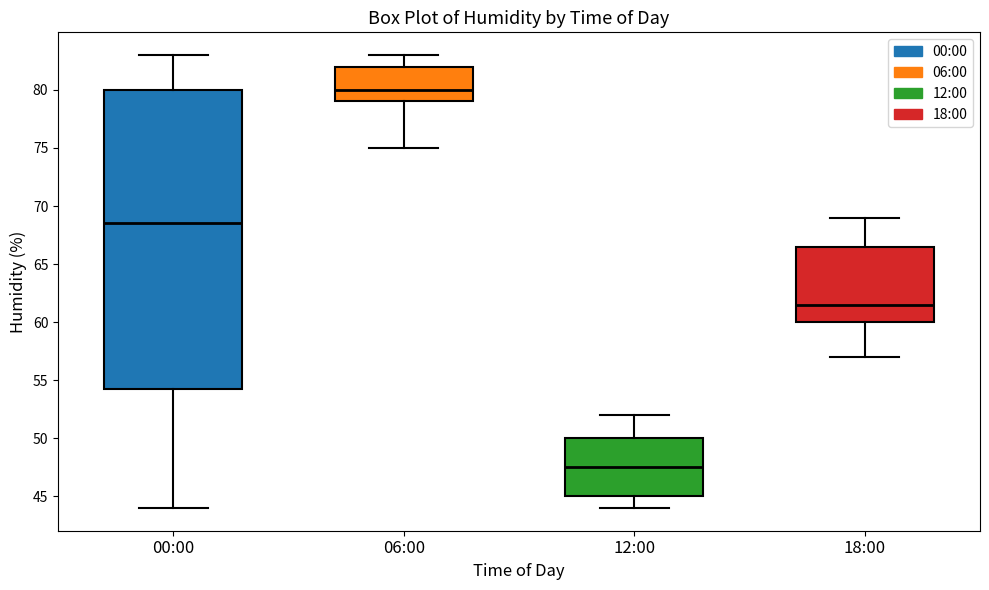

Where does the lower whisker of the box for 00:00 end on the y-axis? The values are not printed on the chart, so give them approximately, as read against the axis.

44.0